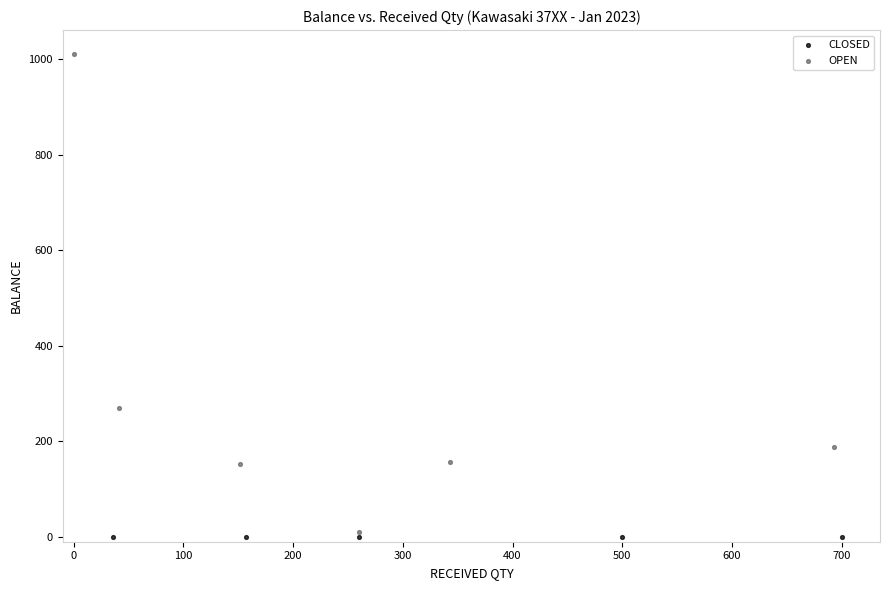

Which series reaches the maximum Y coordinate?

OPEN